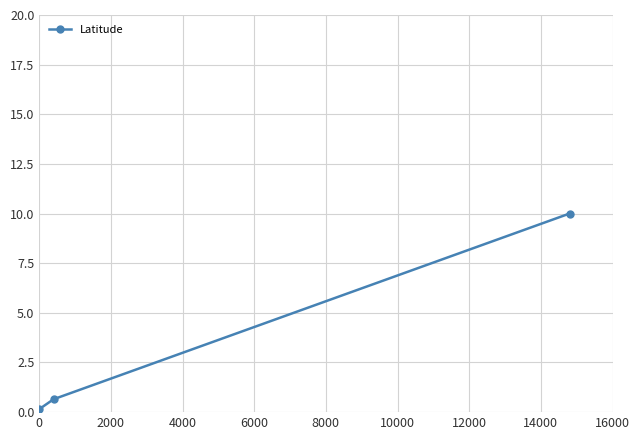

How many categories are shown in the chart?

3